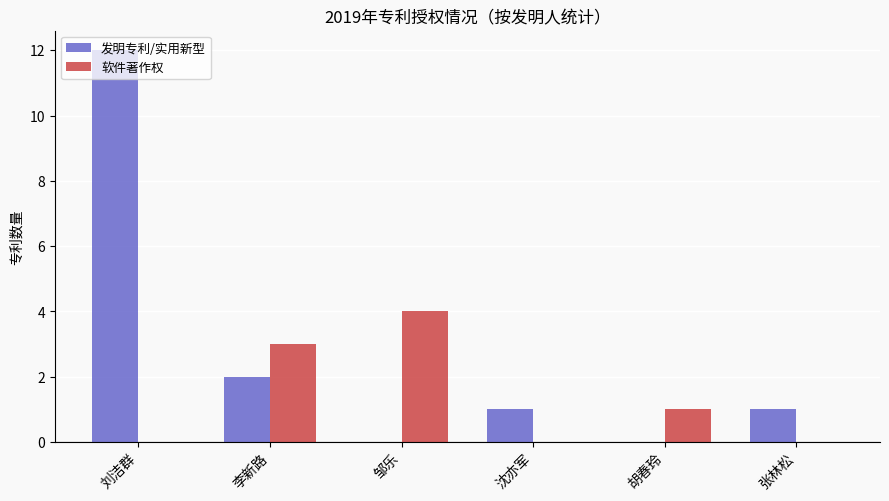

Which series has the largest total across all categories?

发明专利/实用新型